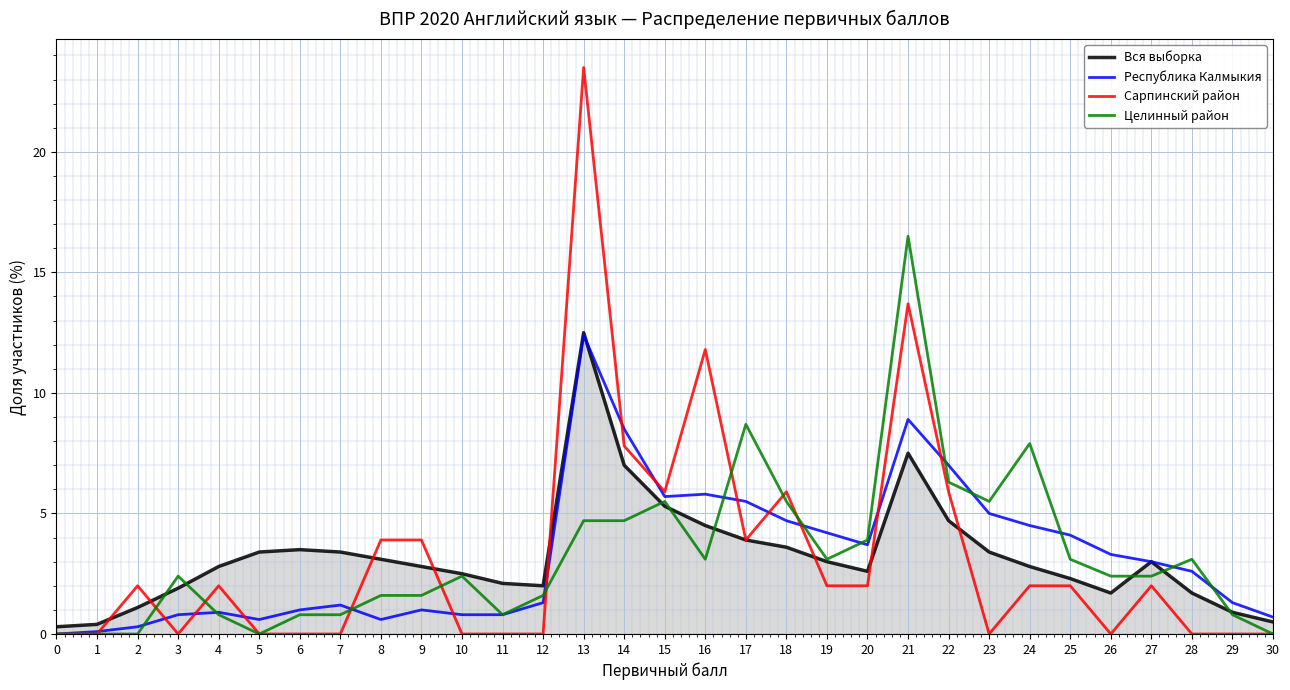

Reading left to right, what are all the values shown in this chart?

Вся выборка: 0.3	0.4	1.1	1.9	2.8	3.4	3.5	3.4	3.1	2.8	2.5	2.1	2.0	12.5	7.0	5.3	4.5	3.9	3.6	3.0	2.6	7.5	4.7	3.4	2.8	2.3	1.7	3.0	1.7	0.9	0.5
Республика Калмыкия: 0.0	0.1	0.3	0.8	0.9	0.6	1.0	1.2	0.6	1.0	0.8	0.8	1.3	12.4	8.5	5.7	5.8	5.5	4.7	4.2	3.7	8.9	7.0	5.0	4.5	4.1	3.3	3.0	2.6	1.3	0.7
Сарпинский район: 0.0	0.0	2.0	0.0	2.0	0.0	0.0	0.0	3.9	3.9	0.0	0.0	0.0	23.5	7.8	5.9	11.8	3.9	5.9	2.0	2.0	13.7	5.9	0.0	2.0	2.0	0.0	2.0	0.0	0.0	0.0
Целинный район: 0.0	0.0	0.0	2.4	0.8	0.0	0.8	0.8	1.6	1.6	2.4	0.8	1.6	4.7	4.7	5.5	3.1	8.7	5.5	3.1	3.9	16.5	6.3	5.5	7.9	3.1	2.4	2.4	3.1	0.8	0.0